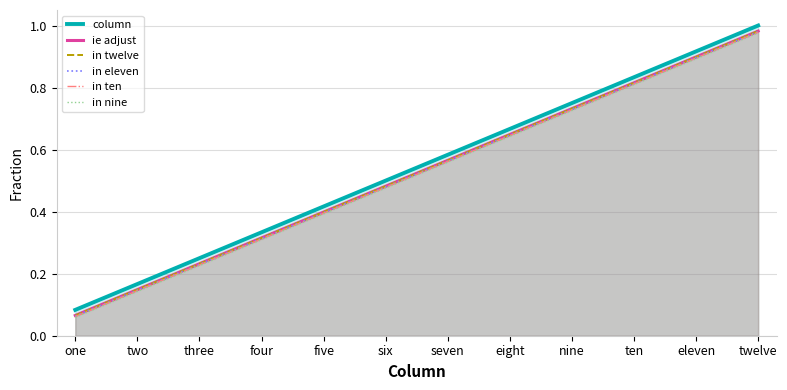

Is the value of in ten at six greater than the value of in twelve at six?

No